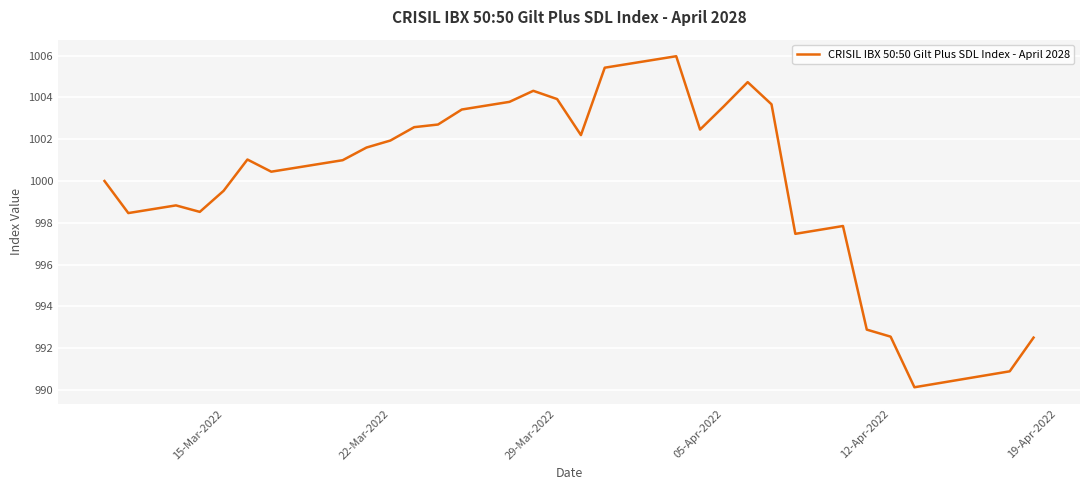

What is the smallest value displayed?

990.1